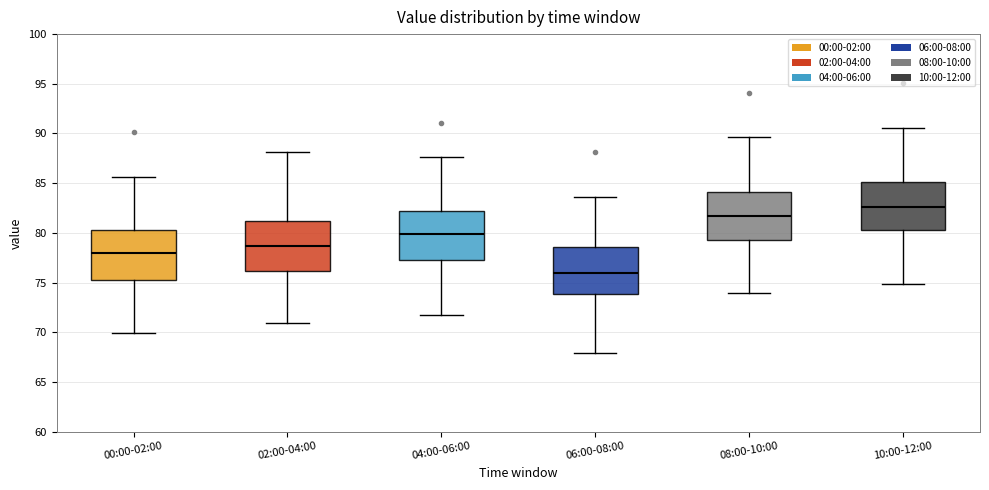

Where does the lower whisker of the box for 10:00-12:00 end on the y-axis? The values are not printed on the chart, so give them approximately, as read against the axis.

75.0